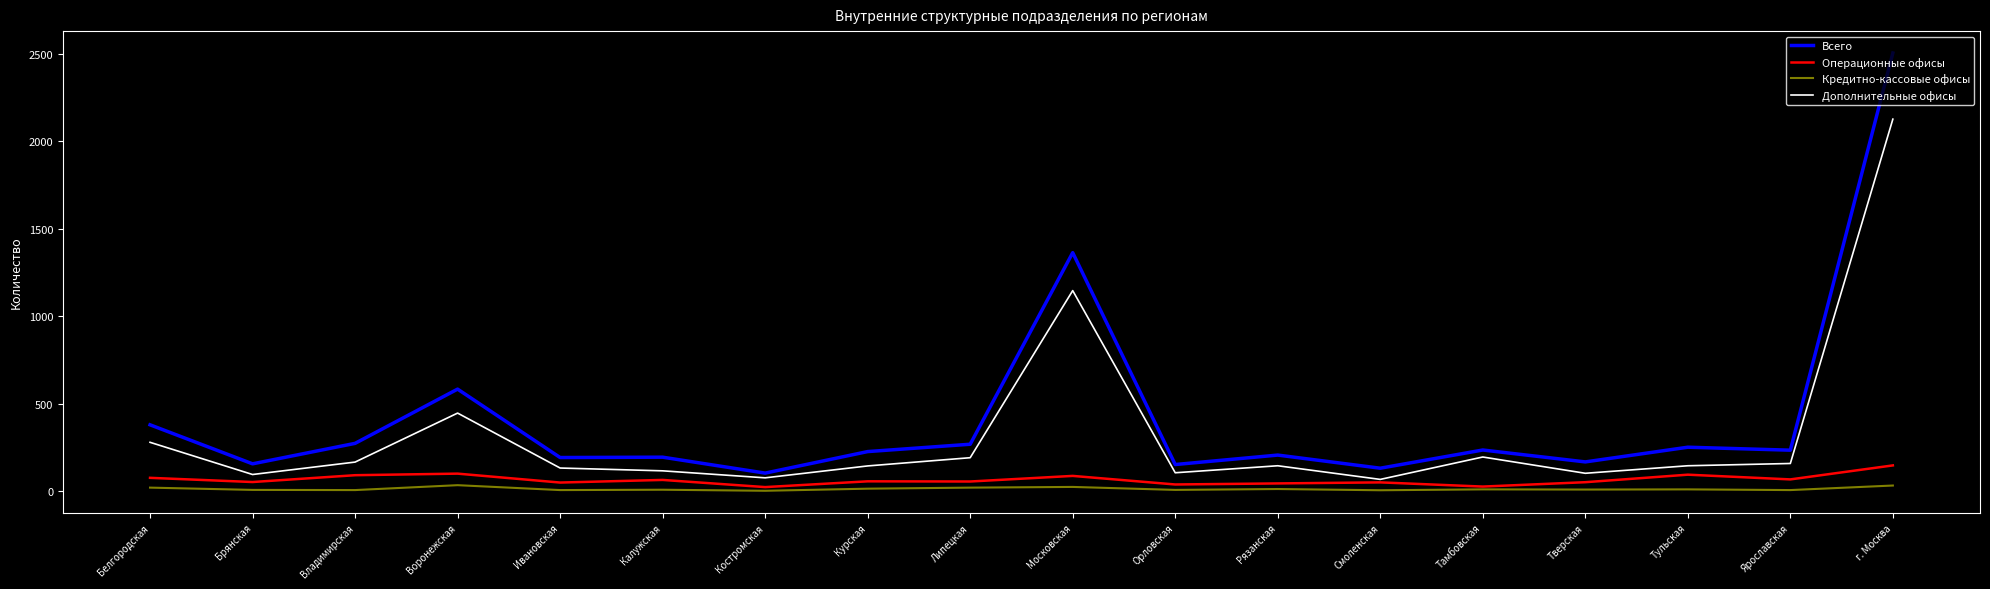

Where is Дополнительные офисы nearest to the value 1097?

Московская